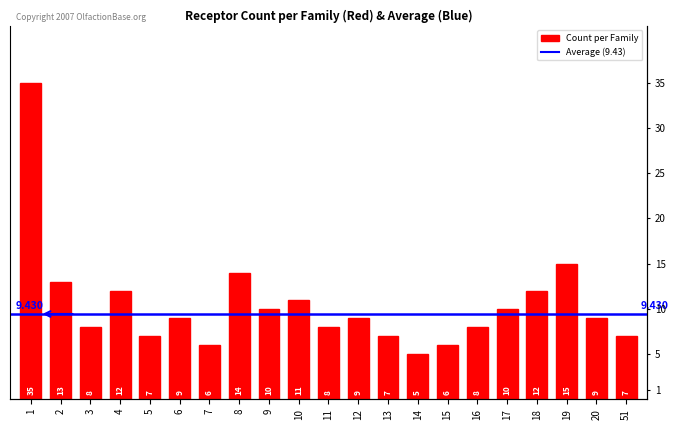

At which category does the chart reach its minimum across all series?

14